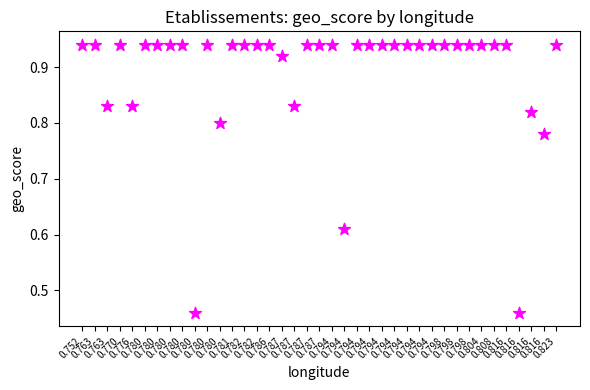

How many data points are displayed?

39